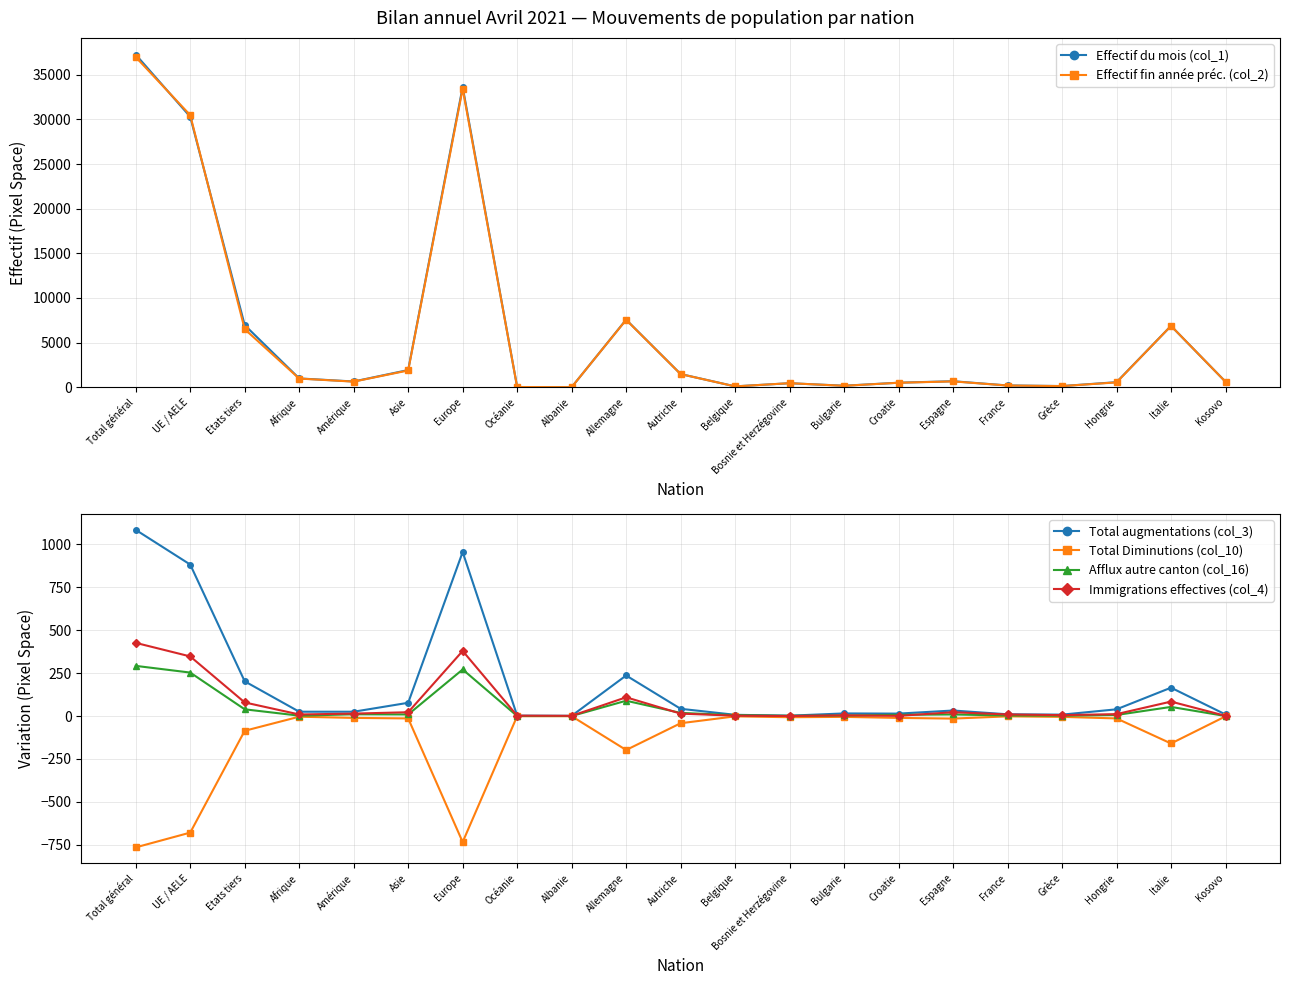

Which series has the largest range (max minus min)?

Effectif du mois (col_1)